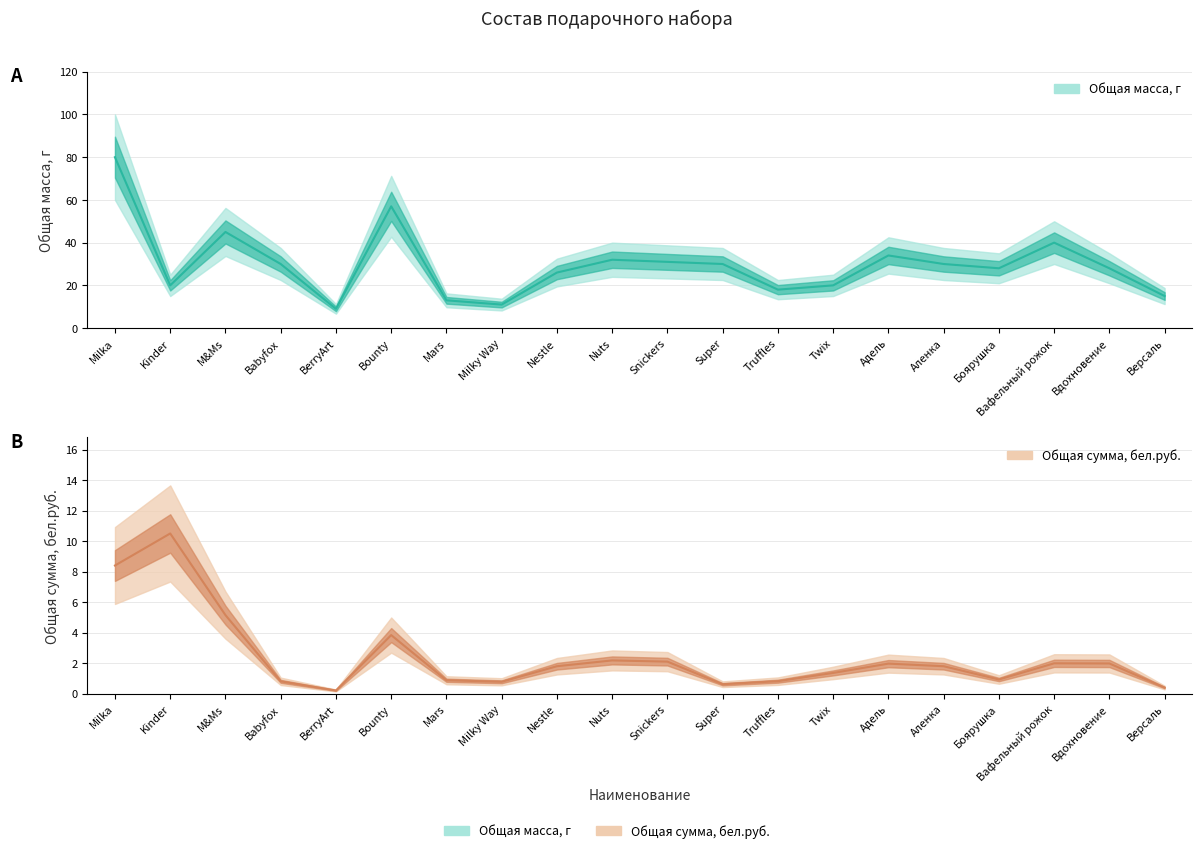

Where is Общая масса, г nearest to the value 44?

M&Ms